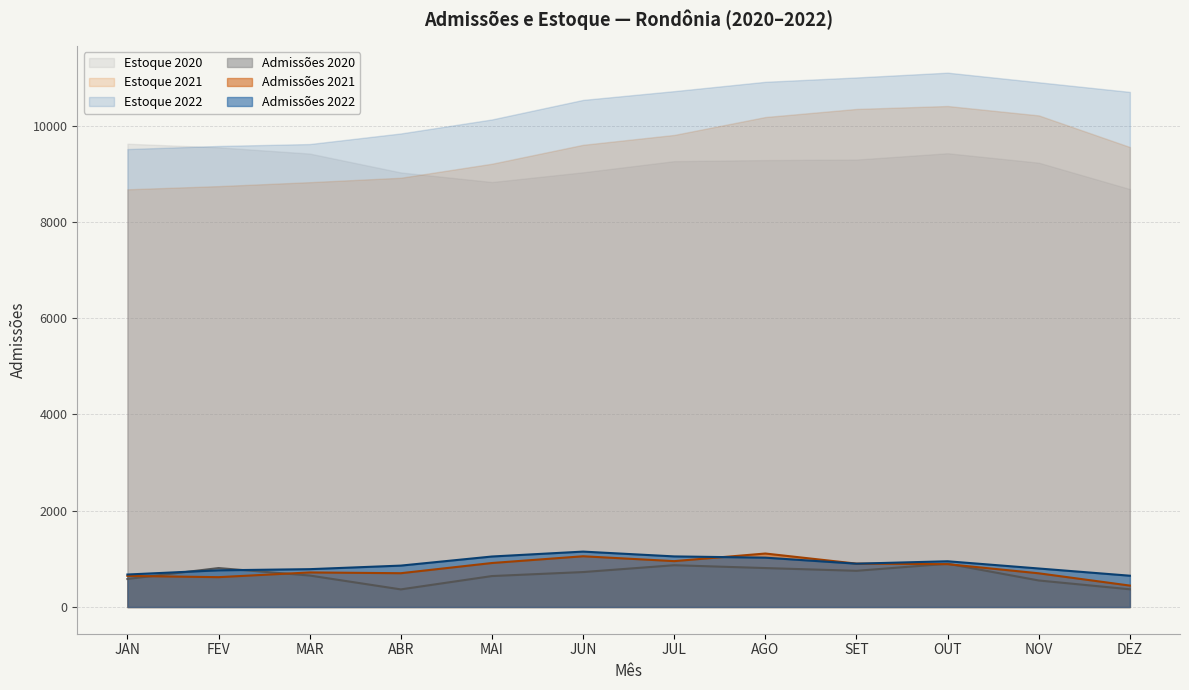

Between ABR and FEV, which is larger?

FEV